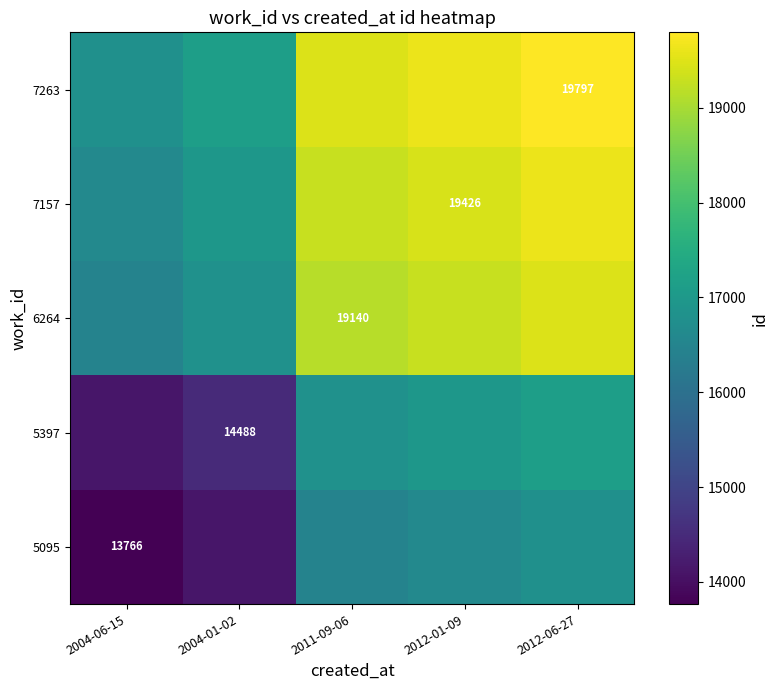

True or false: 6264 has a value of 16814.0 at 2004-01-02.

True